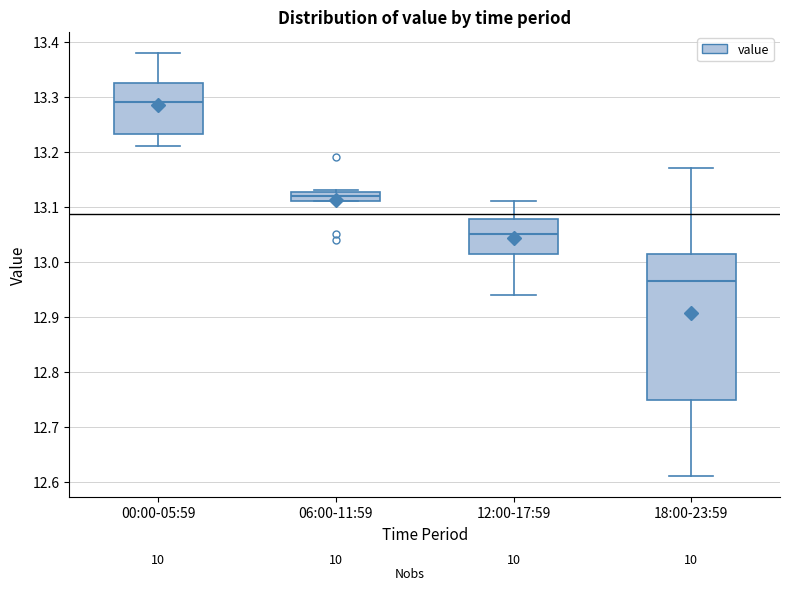

Where is the upper edge of the box for 12:00-17:59 on the y-axis? The values are not printed on the chart, so give them approximately, as read against the axis.

13.08